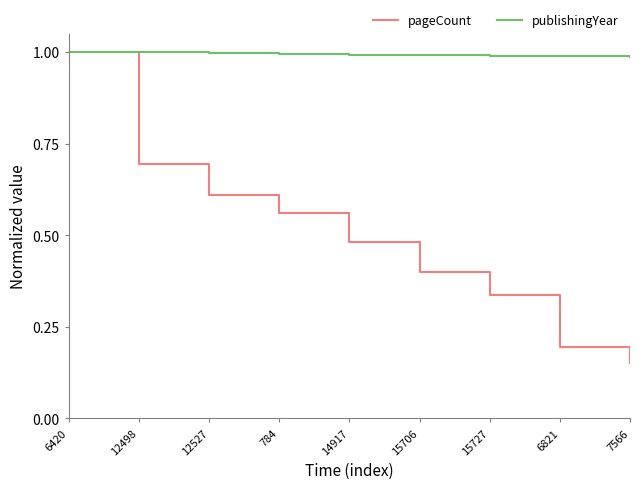

True or false: pageCount has more than 1 interior local peaks.

False